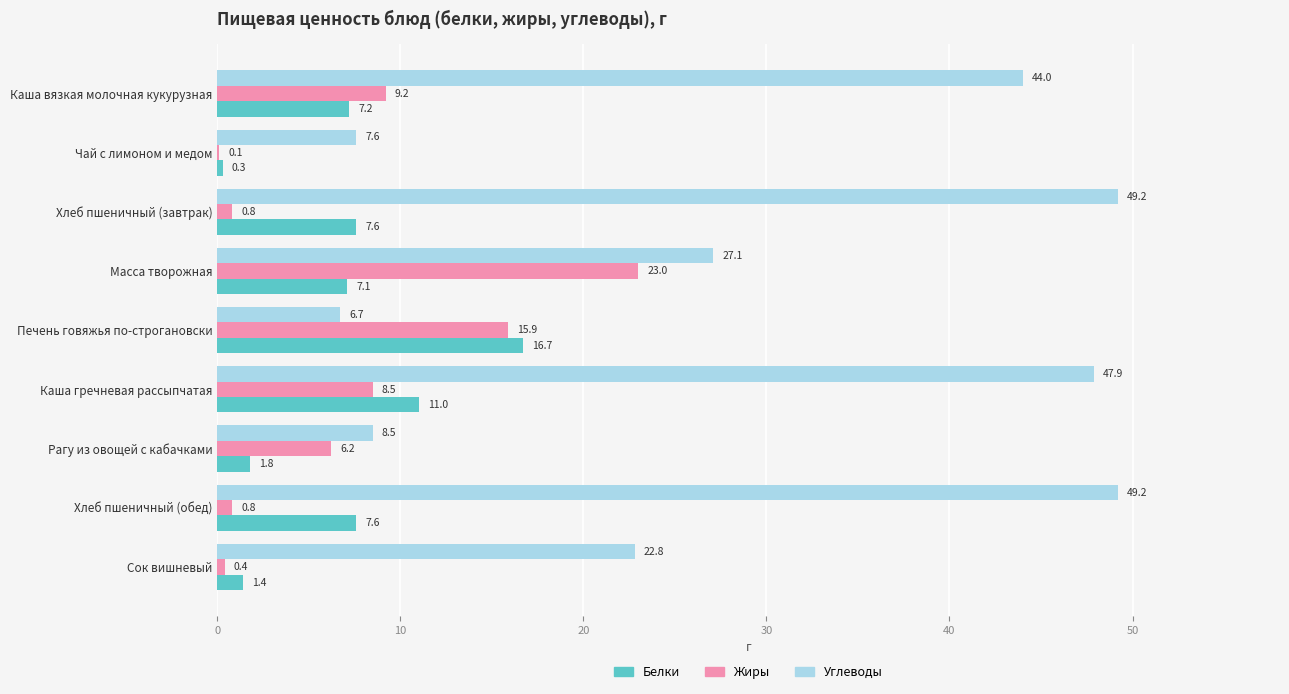

What is the total value across all series at Сок вишневый?

24.6